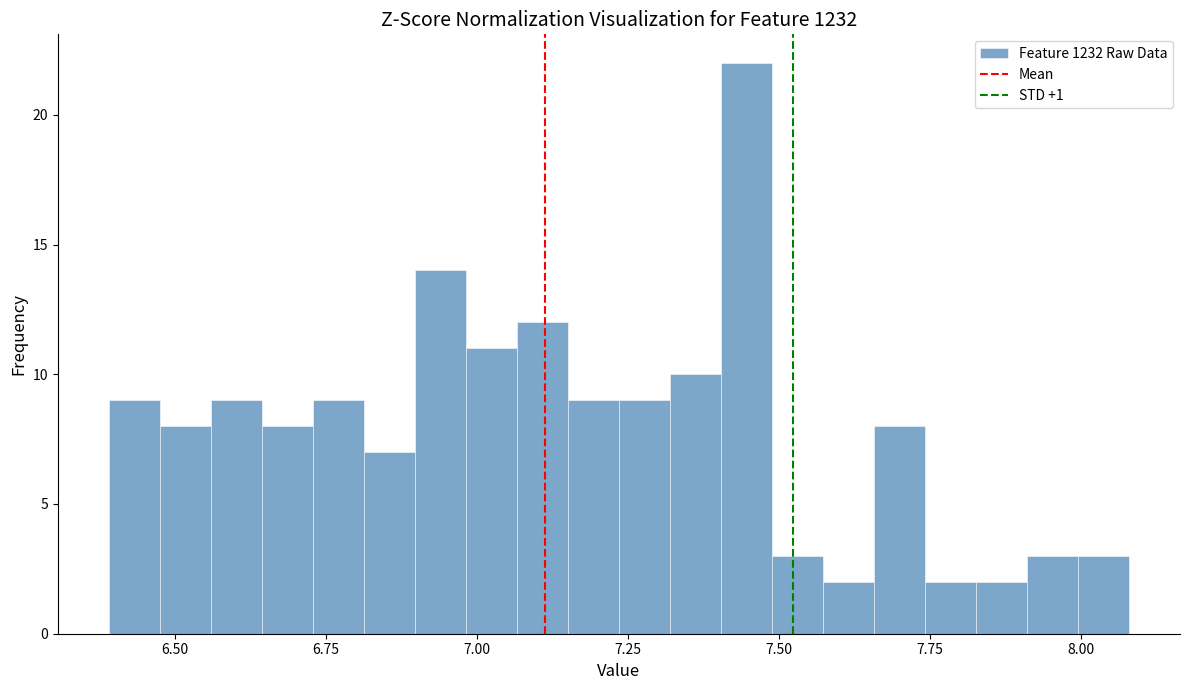

Read against the x-axis, roughly where is the centre of the tallest bar?

7.45